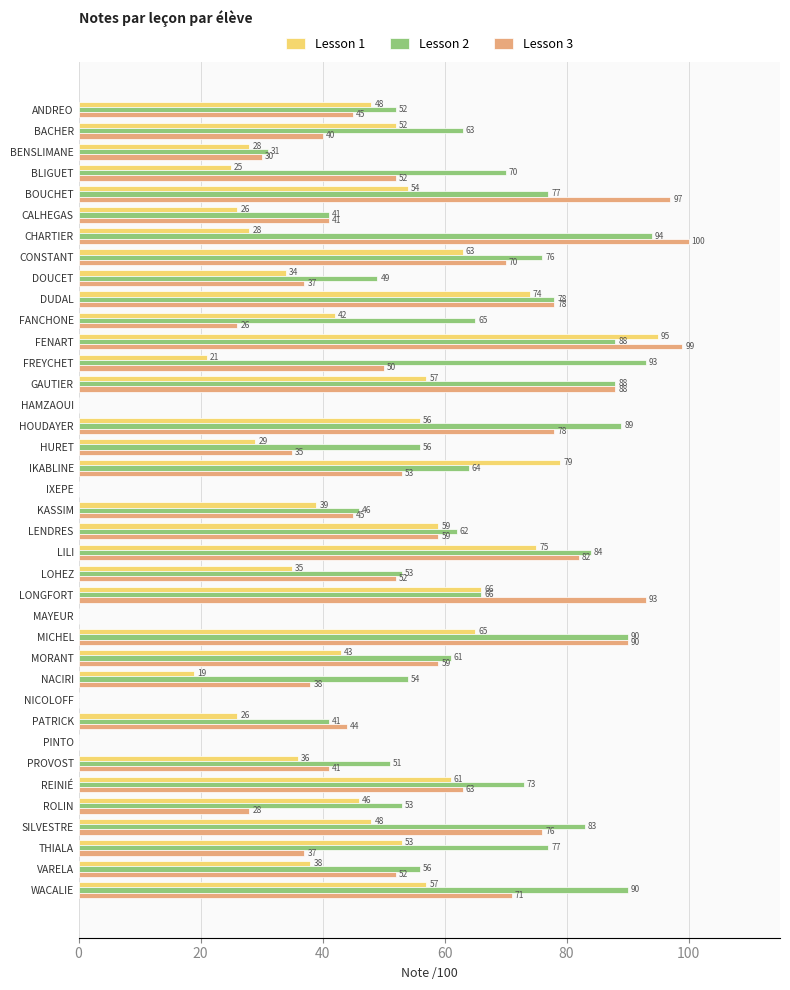

Which category has the highest value across all series?

CHARTIER